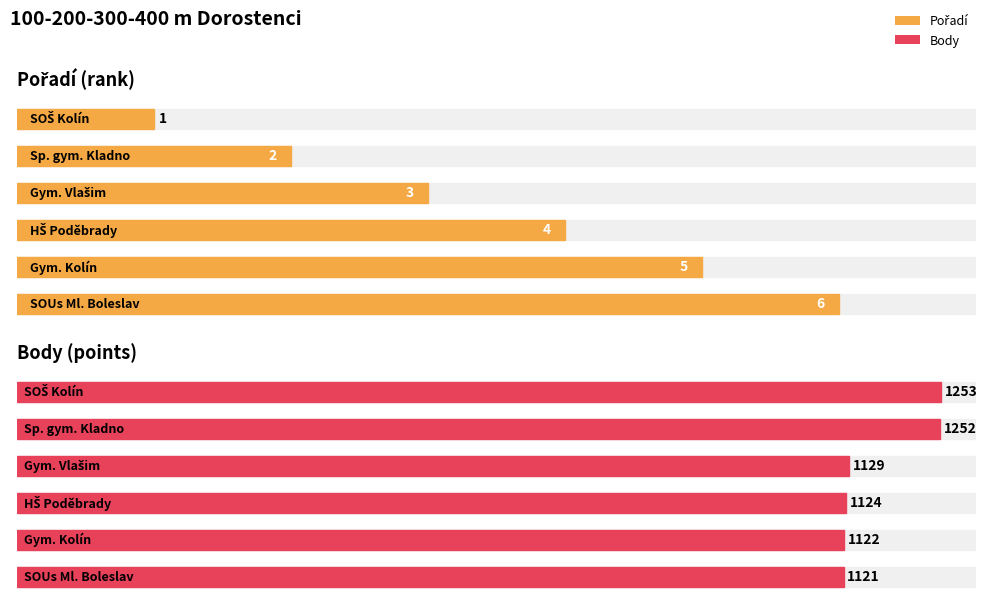

What is the label of the 2nd bar from the right?

Gymnázium Kolín